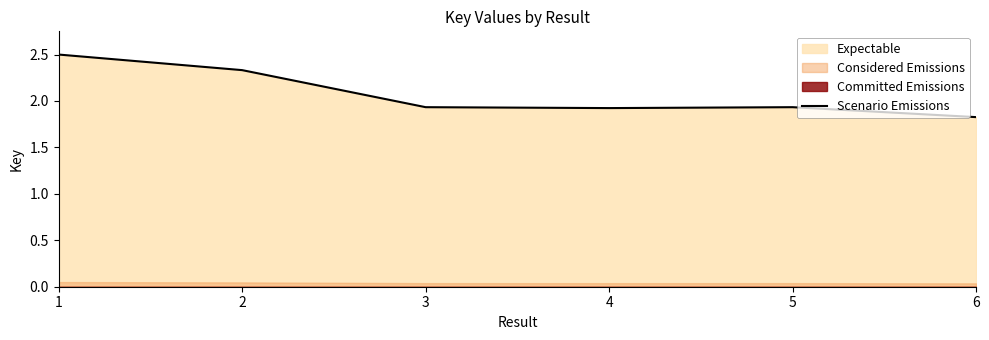

How many points are higher than both their immediate neighbors (excluding endpoints)?

1